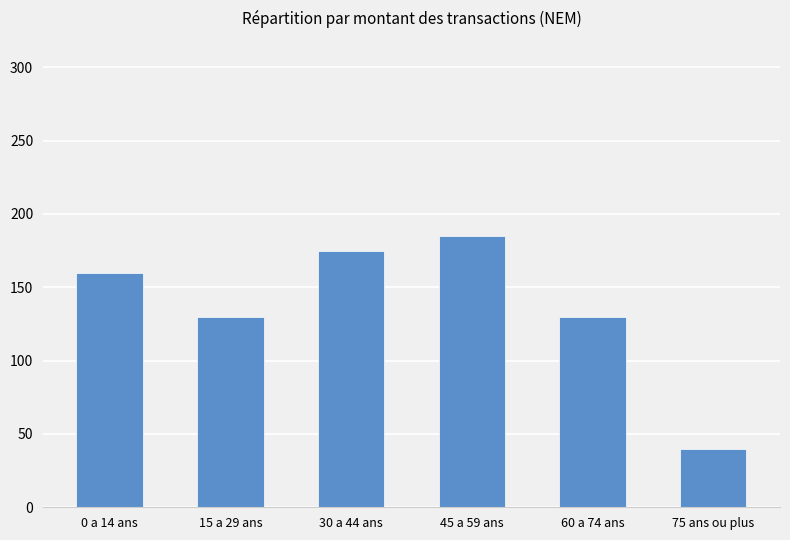

What value does the data have at 45 a 59 ans?

185